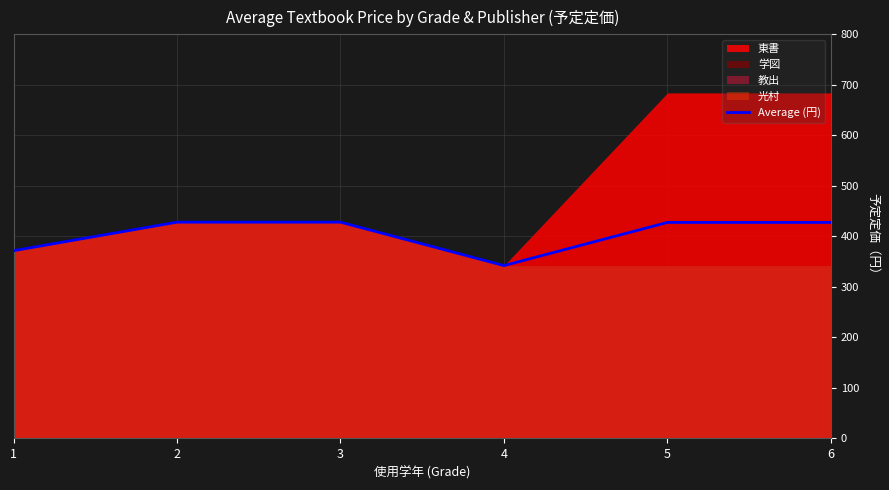

Approximately how many times larger is the value at 2 compared to 4?

1.3